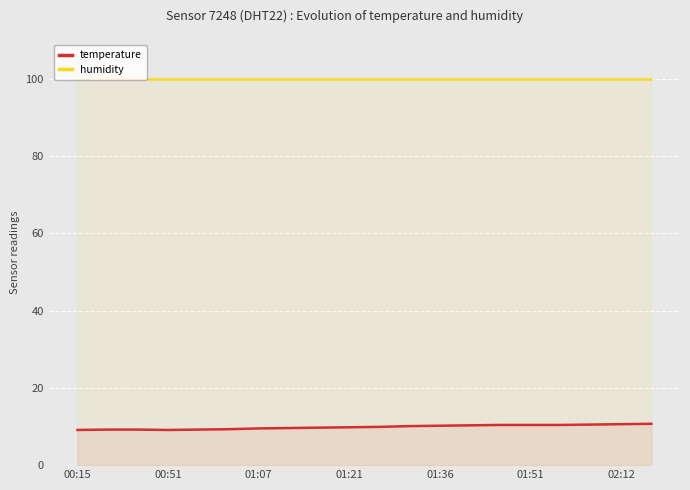

Which category has the lowest value in the humidity series?

00:15